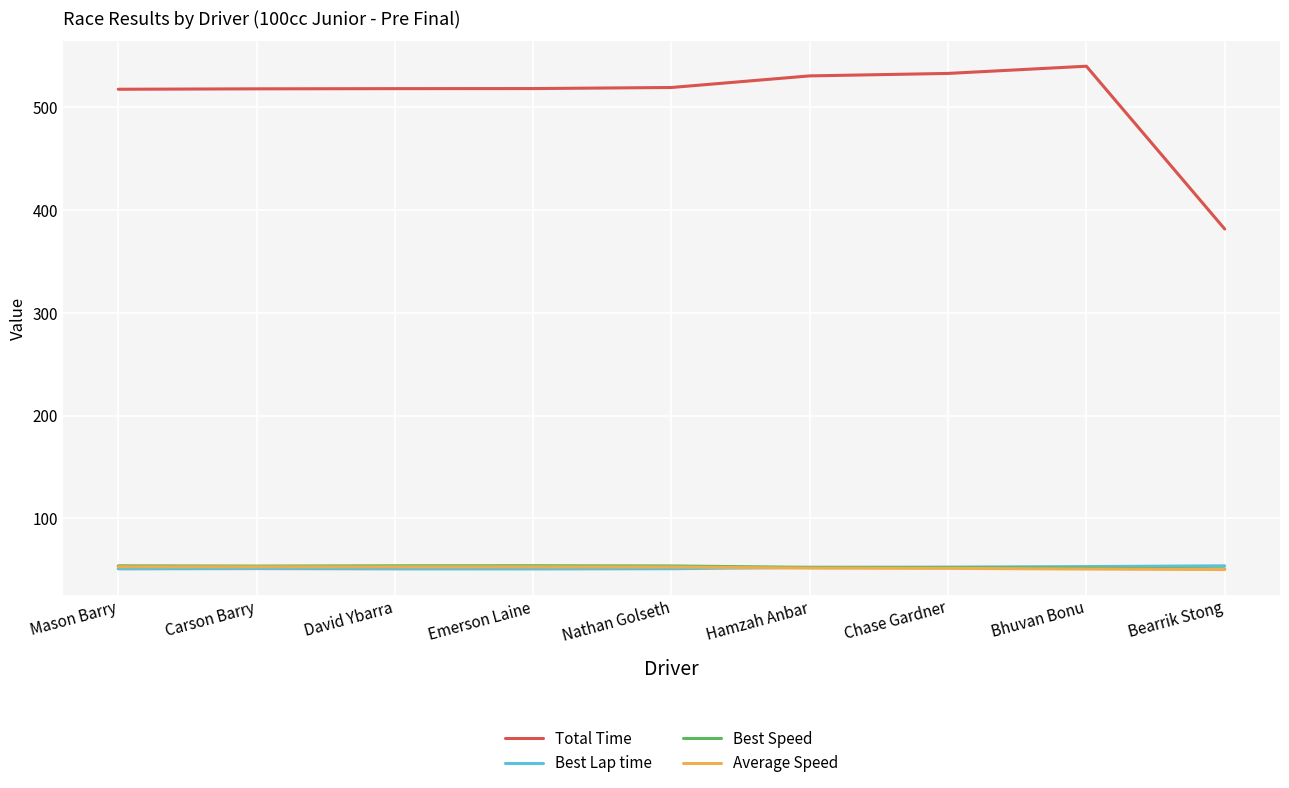

What is the total value across all series at Emerson Laine?

675.7